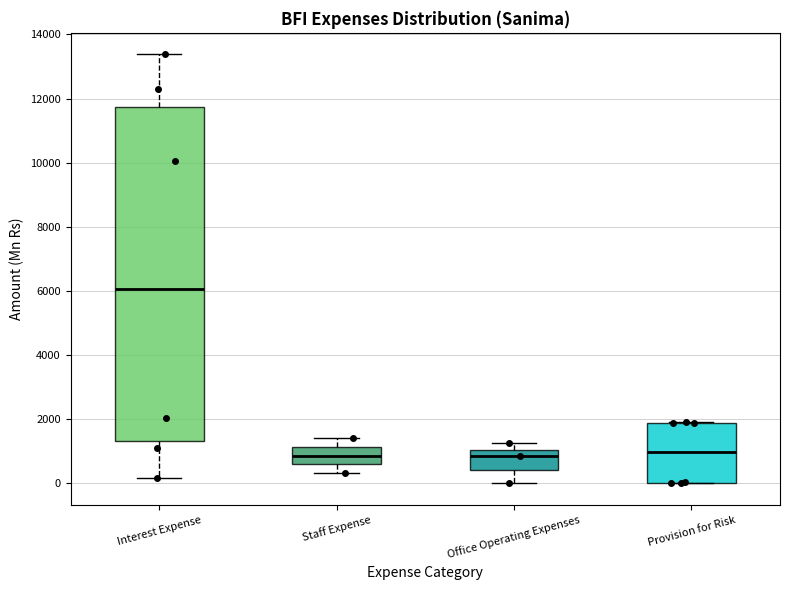

Which box is the tallest, from its lower edge to its upper edge?

Interest Expense